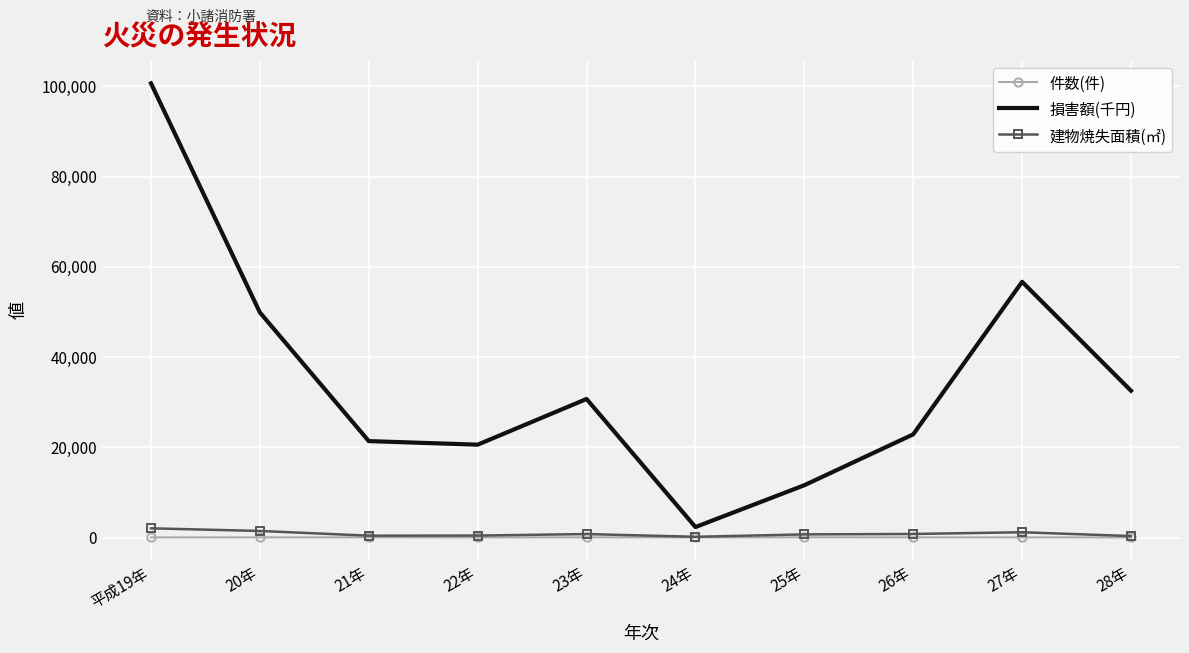

What is the sum of the 建物焼失面積(㎡) values at 20年 and 22年?

1881